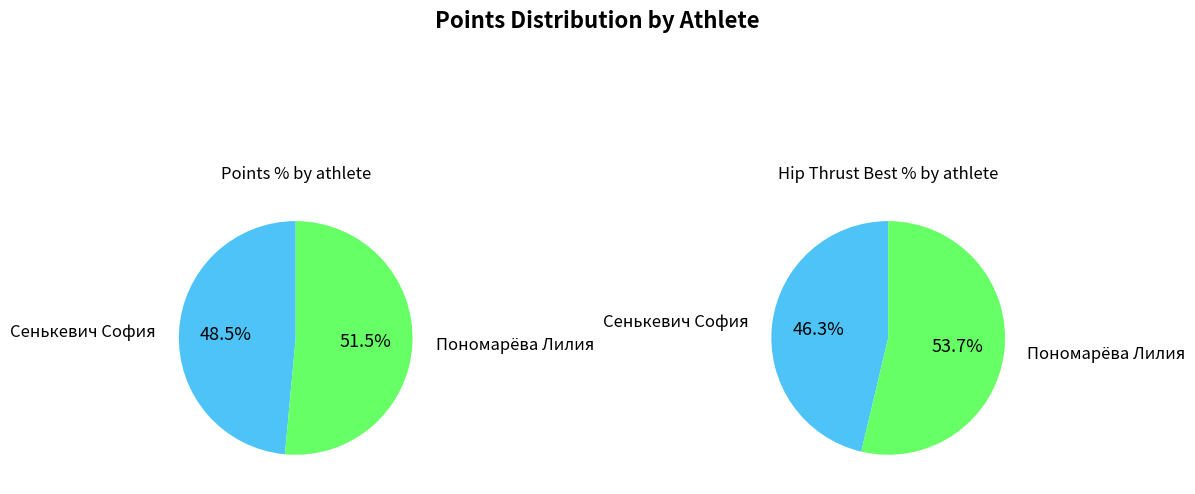

Combined, do Пономарёва Лилия and Сенькевич София account for over 50%?

Yes